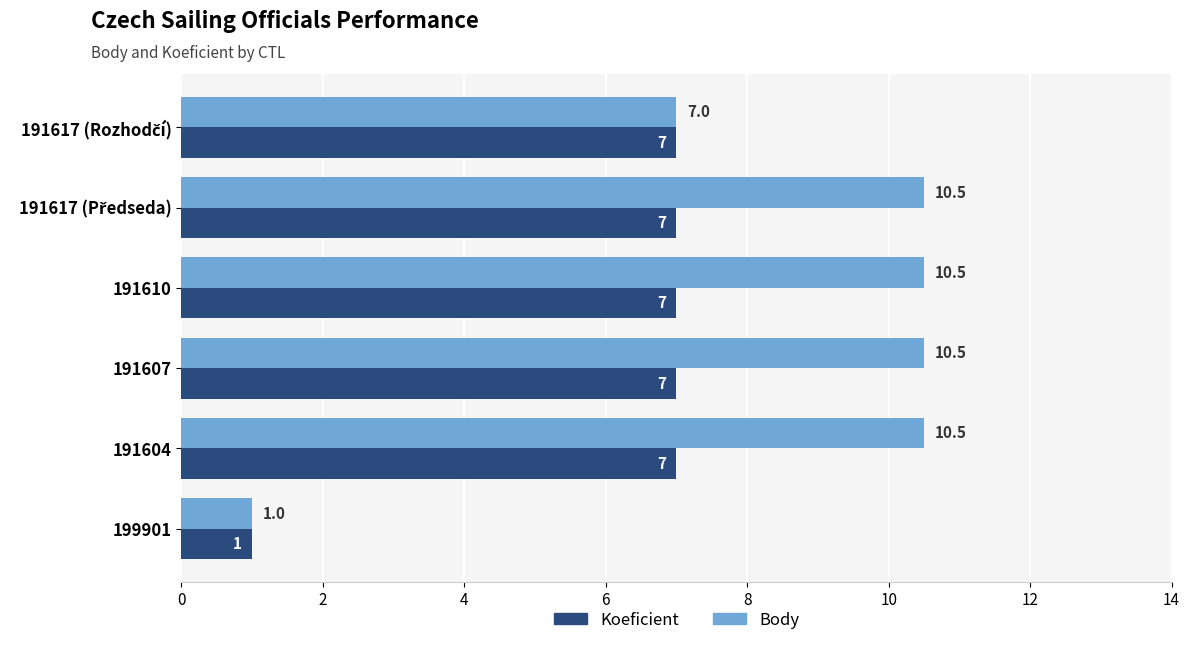

Count the Koeficient values in the range 7 to 8.

5